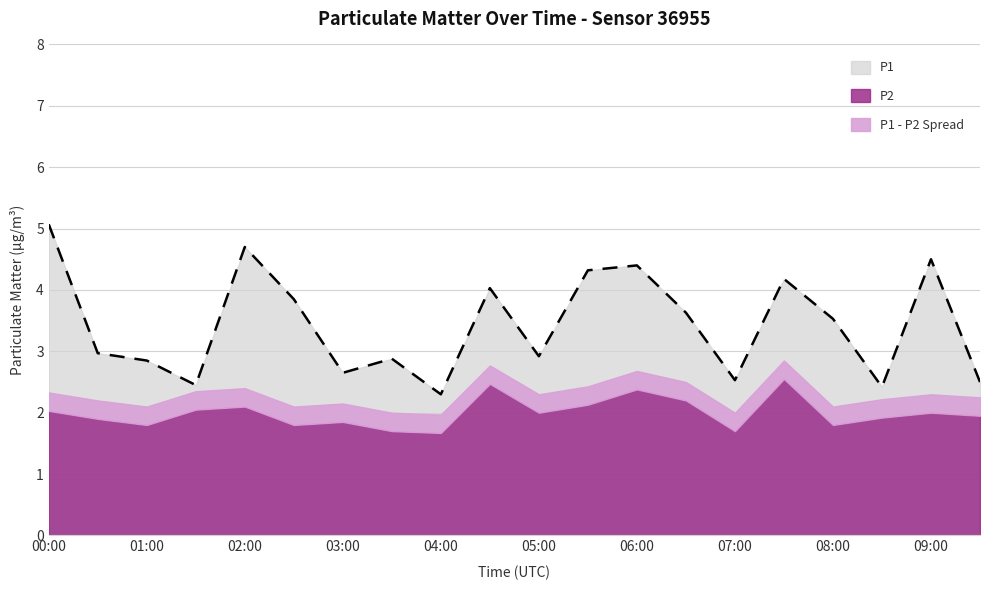

How many lines are shown in the chart?

1